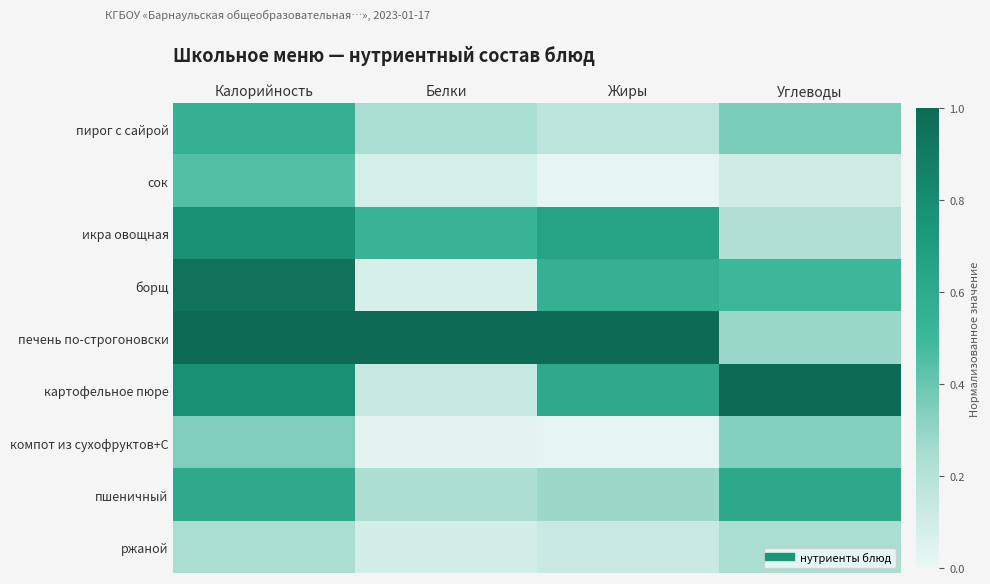

At which category does the chart reach its peak across all series?

Калорийность